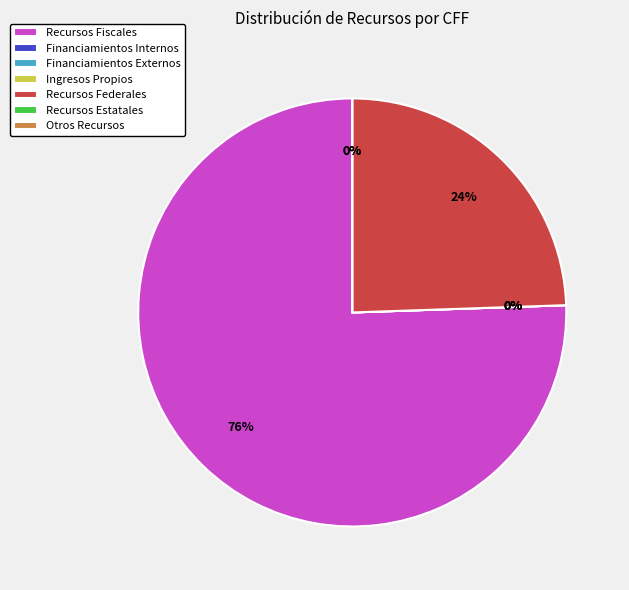

What percentage is NOT represented by Recursos Federales?

75.5%